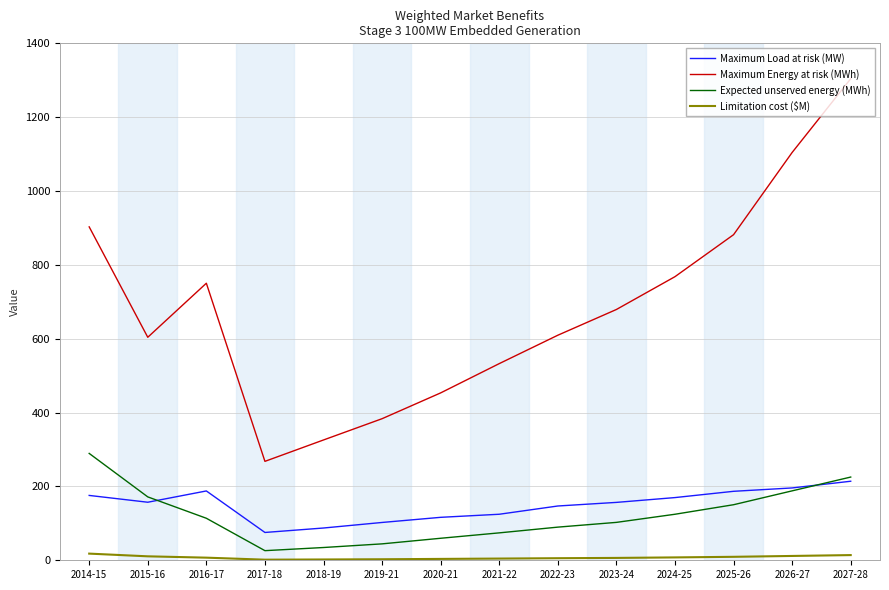

Rank the series at 2014-15 from lowest to highest value.

Limitation cost ($M), Maximum Load at risk (MW), Expected unserved energy (MWh), Maximum Energy at risk (MWh)